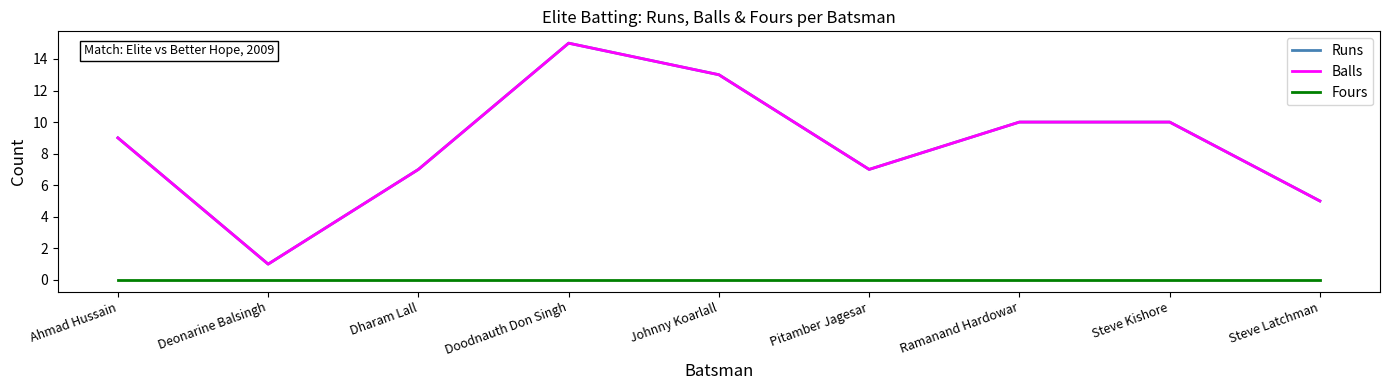

What is the sum of the Balls values at Deonarine Balsingh and Ramanand Hardowar?

11